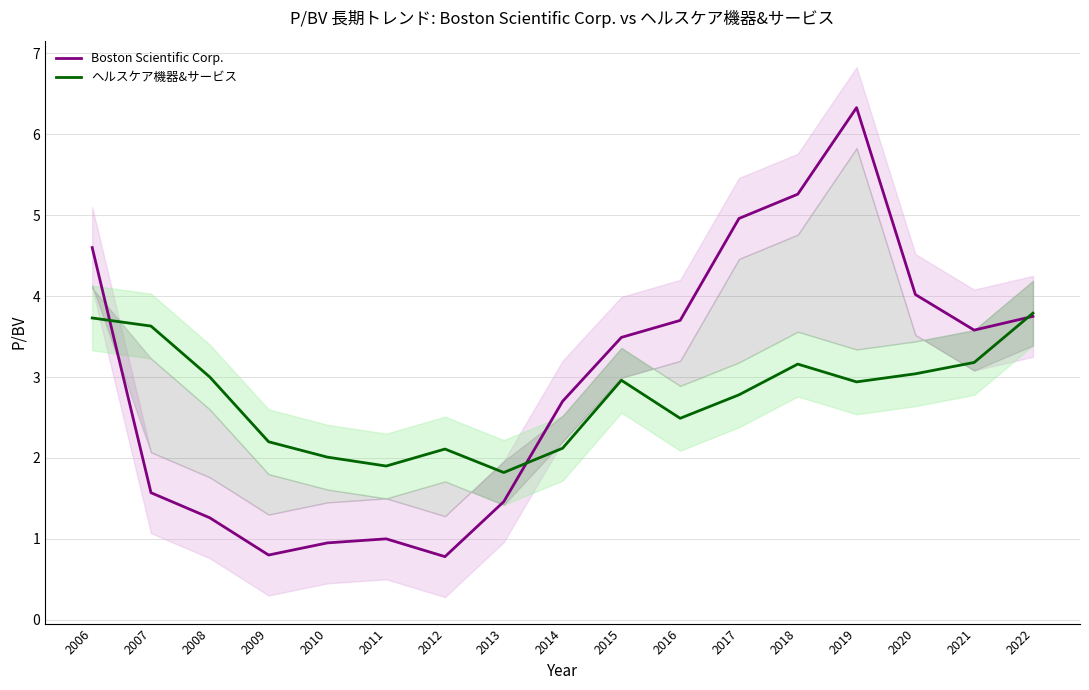

What is the sum of the ヘルスケア機器&サービス values at 2014 and 2017?

4.9